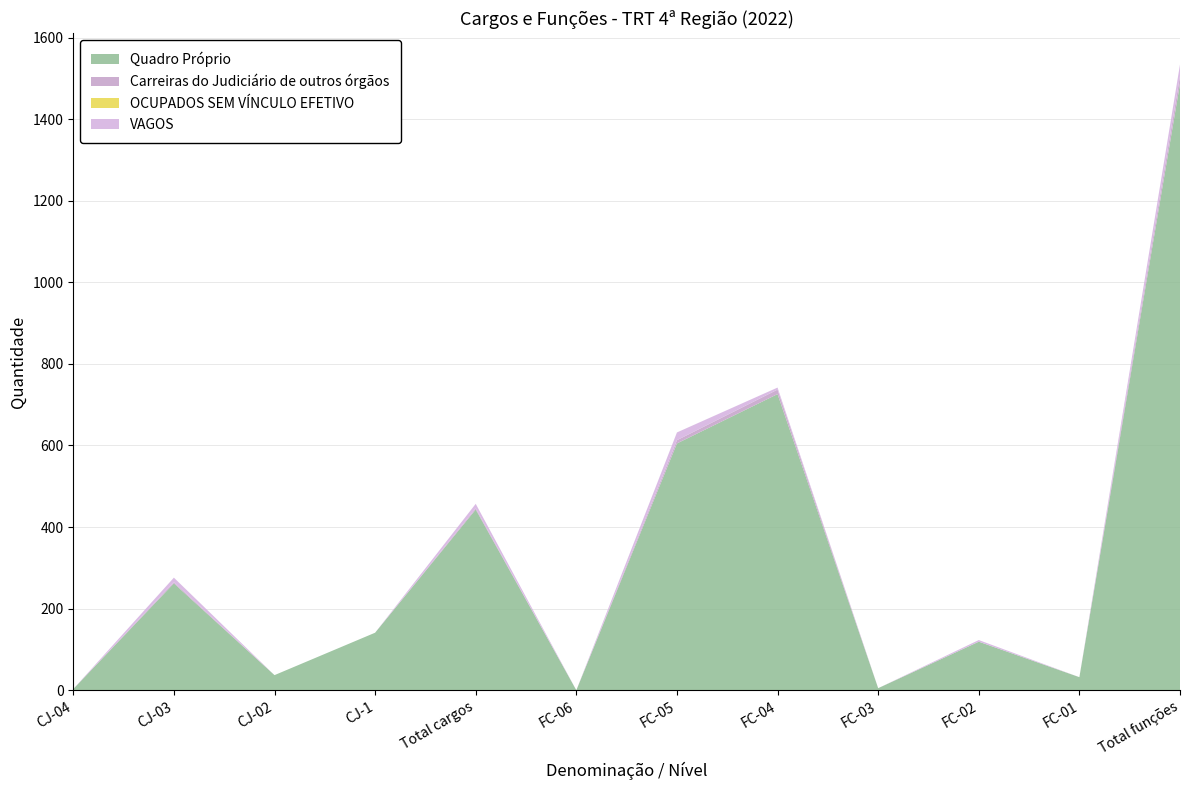

Reading right to left, transcribe all the data shown in this chart.

Quadro Próprio: Total funções=1487	FC-01=32	FC-02=119	FC-03=5	FC-04=726	FC-05=605	FC-06=0	Total cargos=443	CJ-1=141	CJ-02=37	CJ-03=262	CJ-04=3
Carreiras do Judiciário de outros órgãos: Total funções=19	FC-01=0	FC-02=0	FC-03=0	FC-04=11	FC-05=8	FC-06=0	Total cargos=3	CJ-1=0	CJ-02=0	CJ-03=3	CJ-04=0
OCUPADOS SEM VÍNCULO EFETIVO: Total funções=0	FC-01=0	FC-02=0	FC-03=0	FC-04=0	FC-05=0	FC-06=0	Total cargos=0	CJ-1=0	CJ-02=0	CJ-03=0	CJ-04=0
VAGOS: Total funções=28	FC-01=0	FC-02=4	FC-03=0	FC-04=5	FC-05=19	FC-06=0	Total cargos=11	CJ-1=0	CJ-02=0	CJ-03=11	CJ-04=0